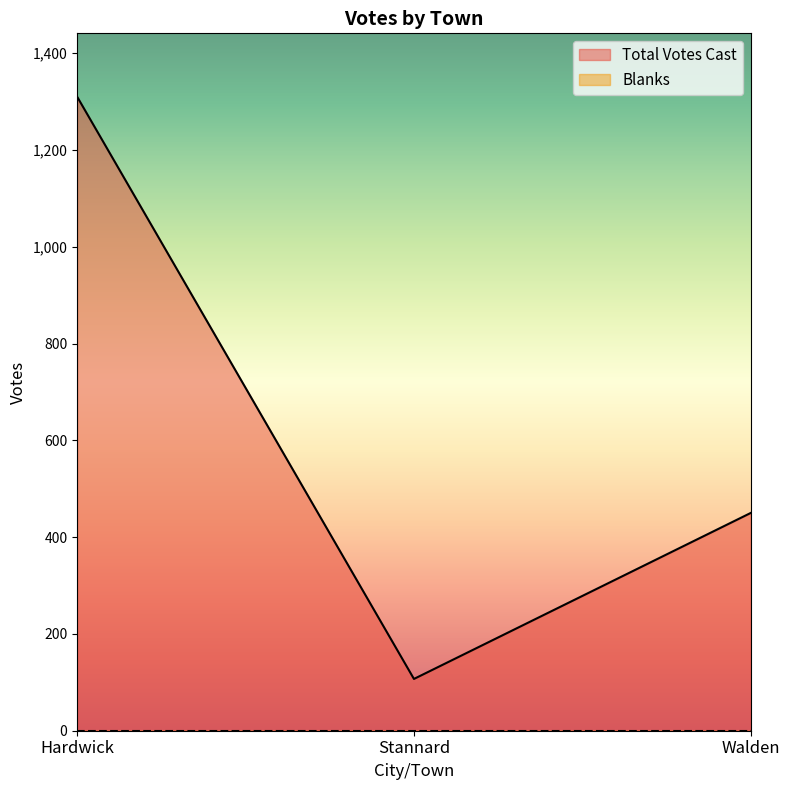

Does the chart display data point markers on the line(s)?

No